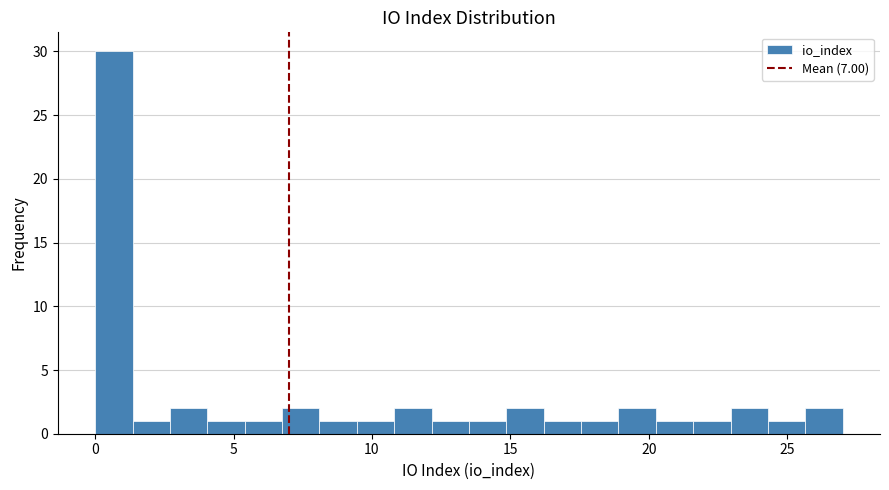

Around what value on the x-axis is the tallest bar? Give the approximate position of its centre, as read against the axis.

0.5